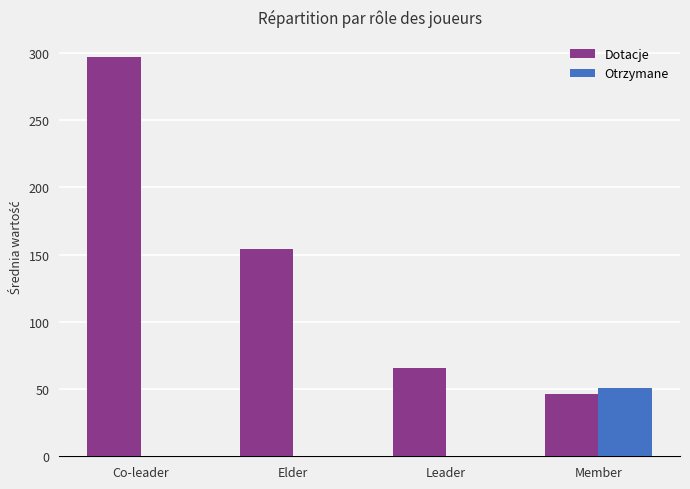

Reading left to right, what are all the values shown in this chart?

Dotacje: 297	154	66	46
Otrzymane: 0	0	0	51